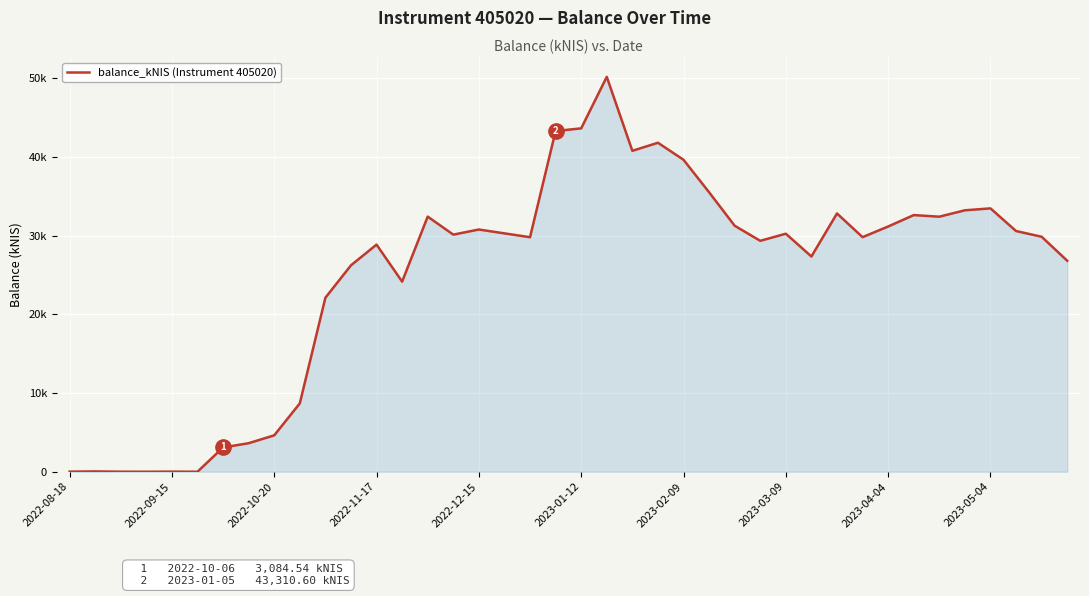

What is the difference between the second highest and minimum values?

43647.8